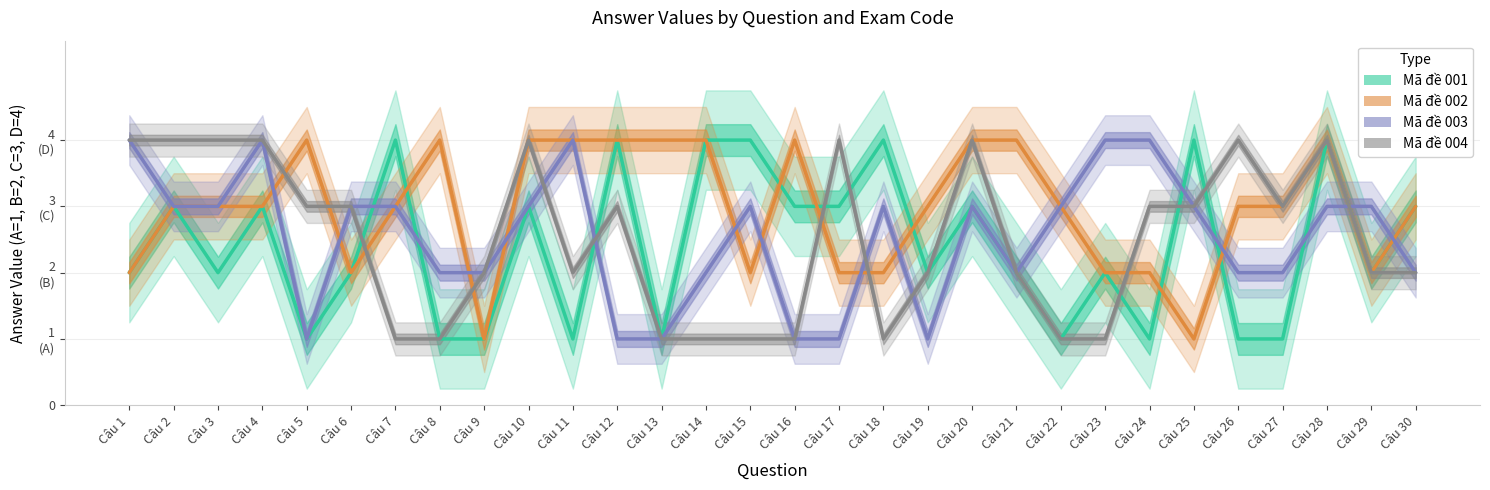

At which label does 004 first exceed 3?

Câu 1